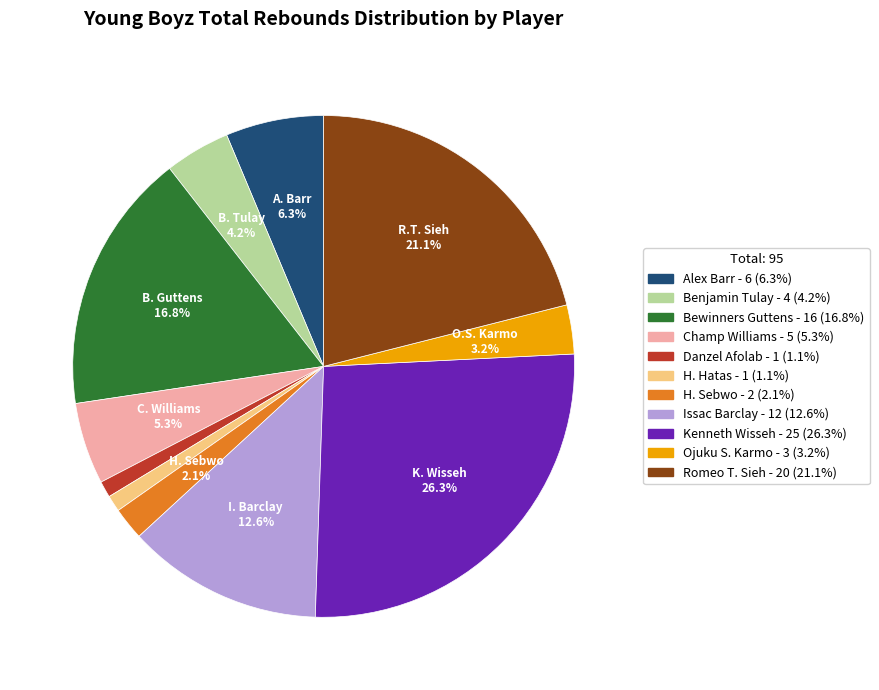

Is there a majority slice in this chart?

No